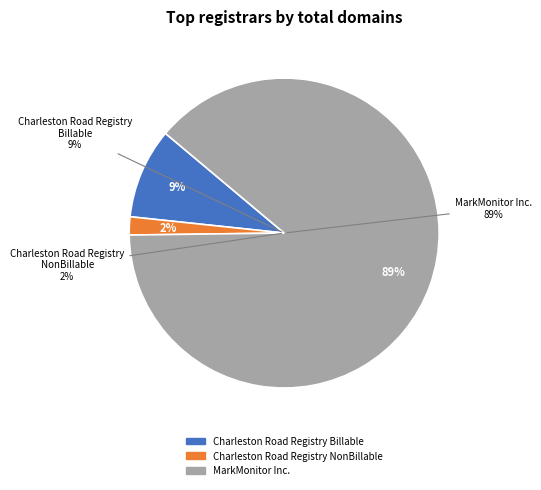

To the nearest percent, what is the combined percentage of MarkMonitor Inc. and Charleston Road Registry Billable?

98%